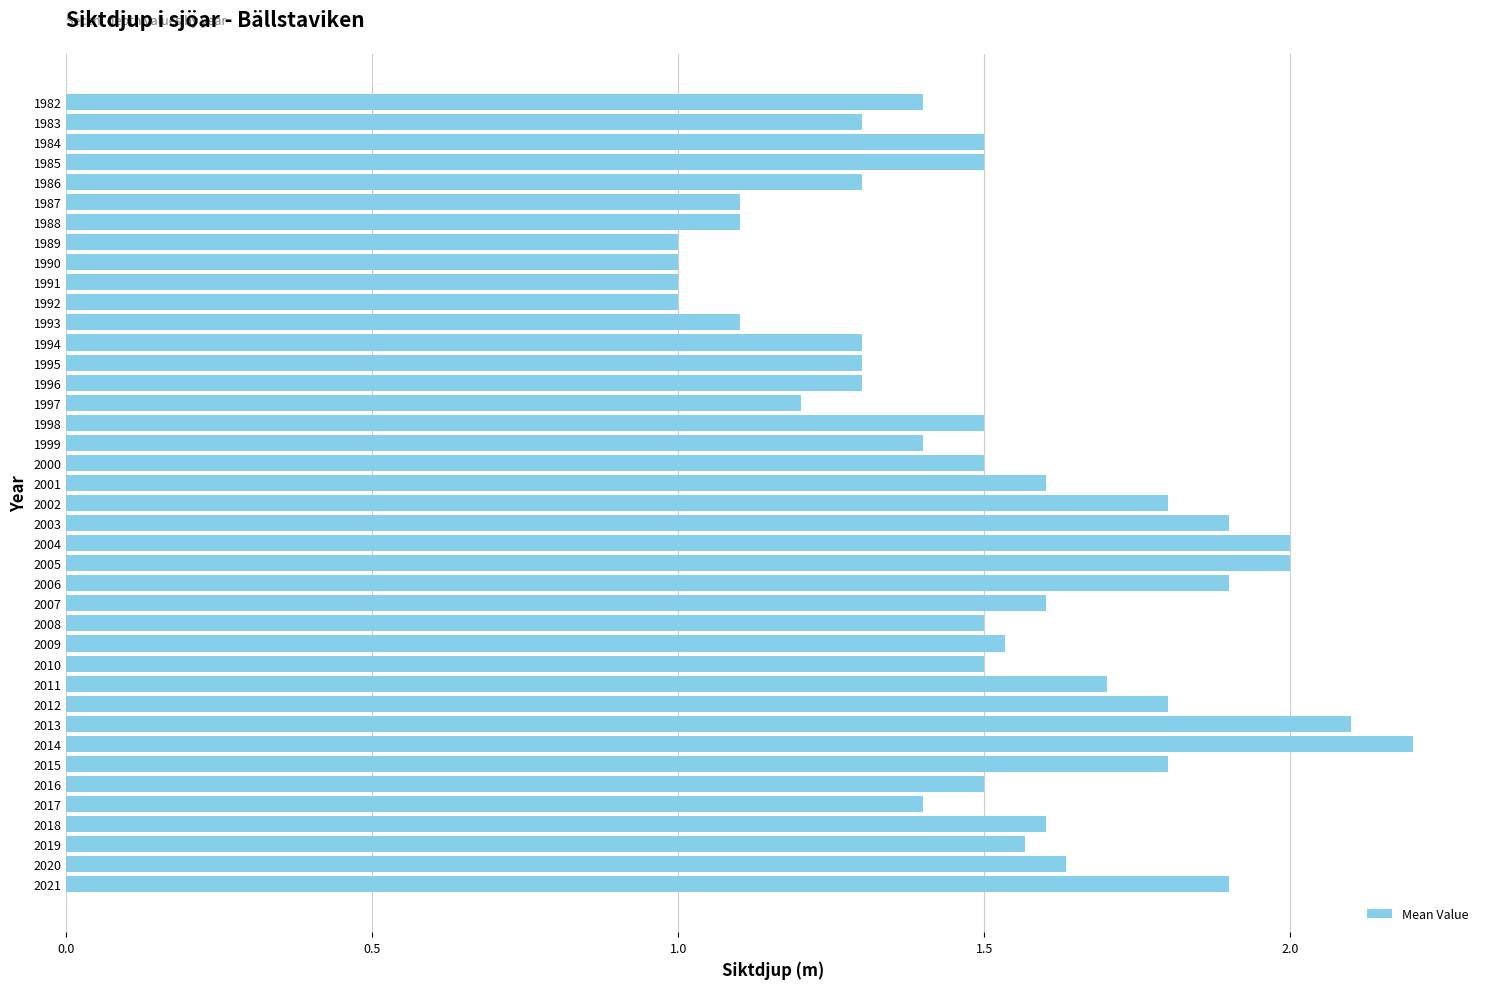

What is the change in value from 2006 to 2014?

+0.3